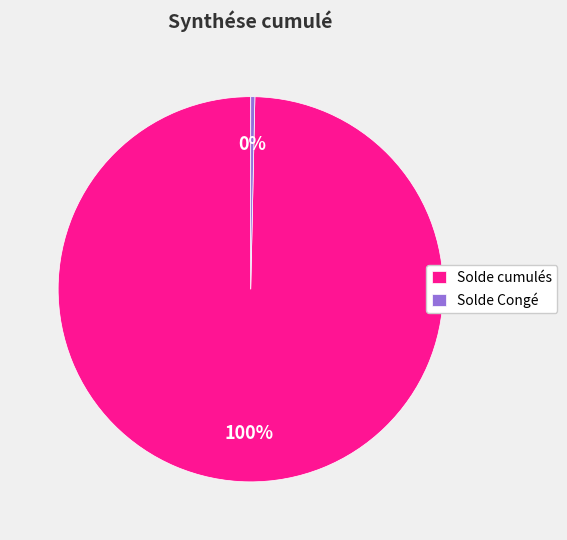

Rank the categories by value from highest to lowest.

Solde cumulés, Solde Congé